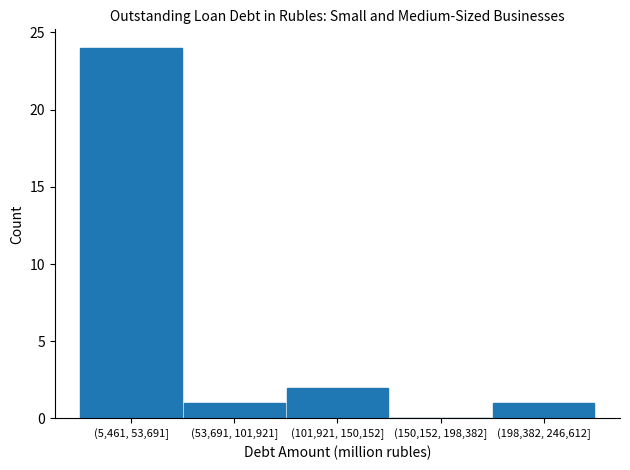

Reading left to right, list all the values displayed in this chart.

(5,461, 53,691]=24	(53,691, 101,921]=1	(101,921, 150,152]=2	(150,152, 198,382]=0	(198,382, 246,612]=1